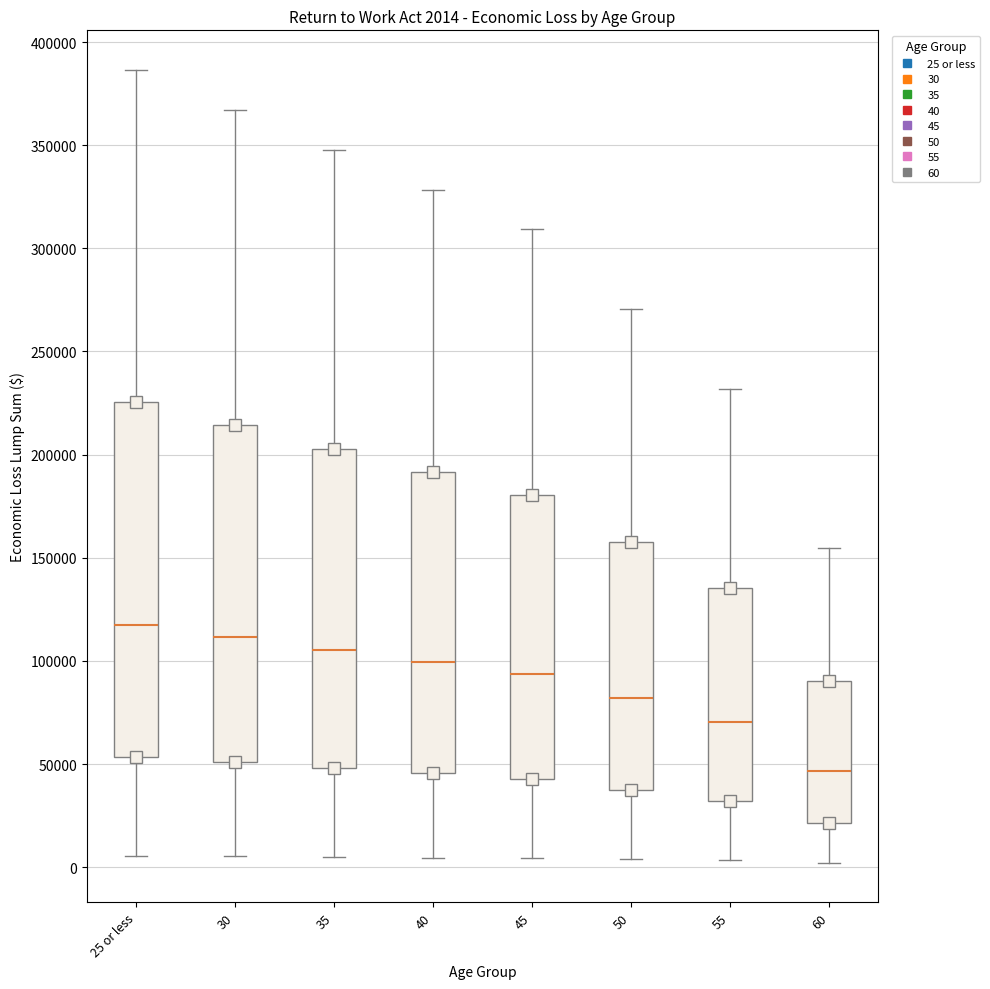

Which box's median line is the highest?

25 or less